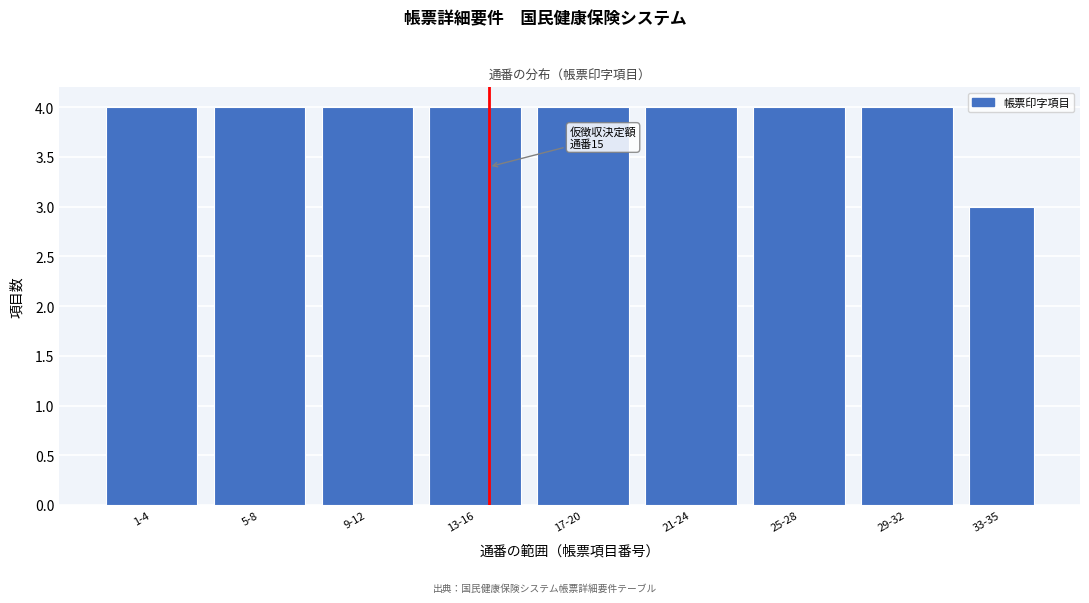

Reading right to left, what are all the values shown in this chart?

33-35=3	29-32=4	25-28=4	21-24=4	17-20=4	13-16=4	9-12=4	5-8=4	1-4=4